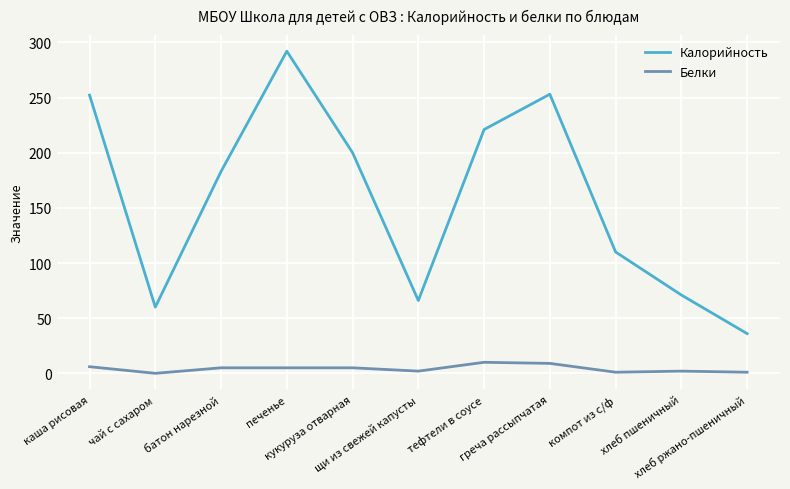

True or false: Белки and Калорийность intersect in this chart.

False